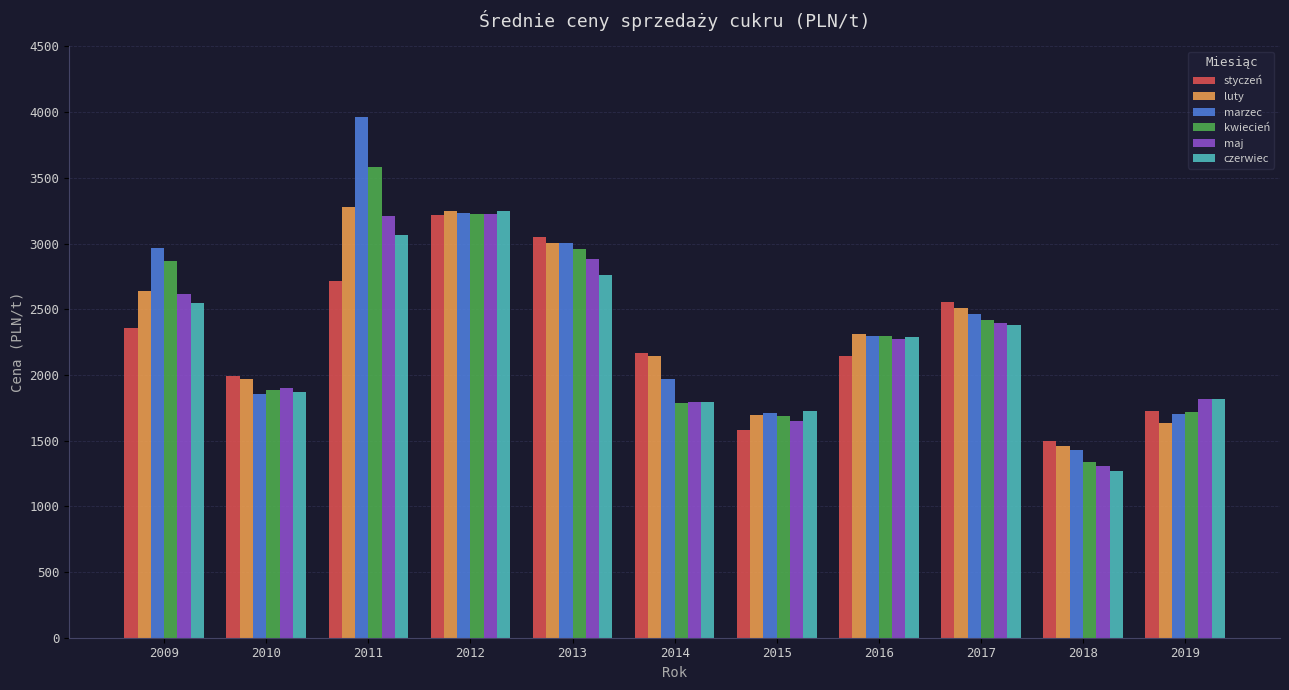

What is the minimum value for maj?

1306.2